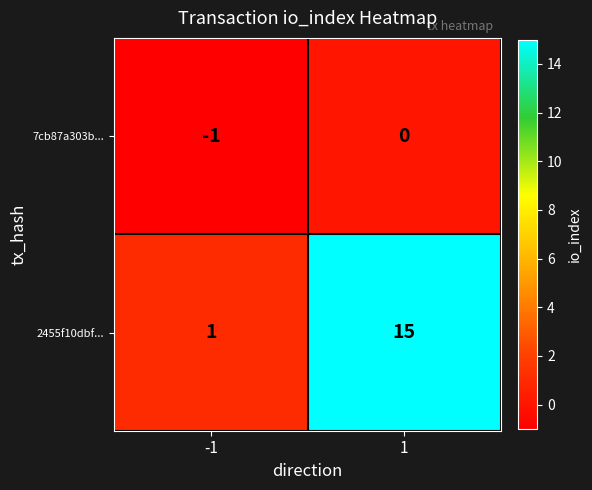

What is the greatest value displayed?

15